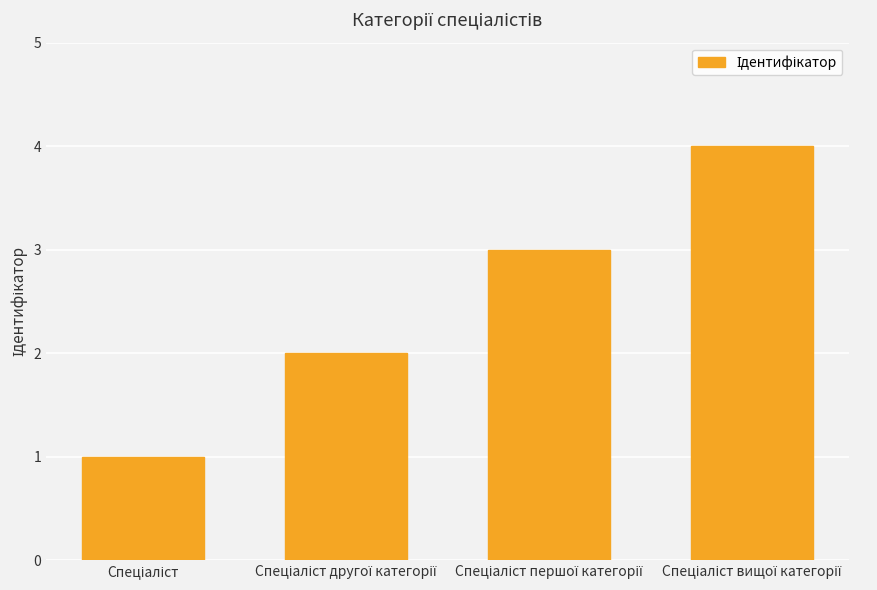

What is the sum of all values?

10